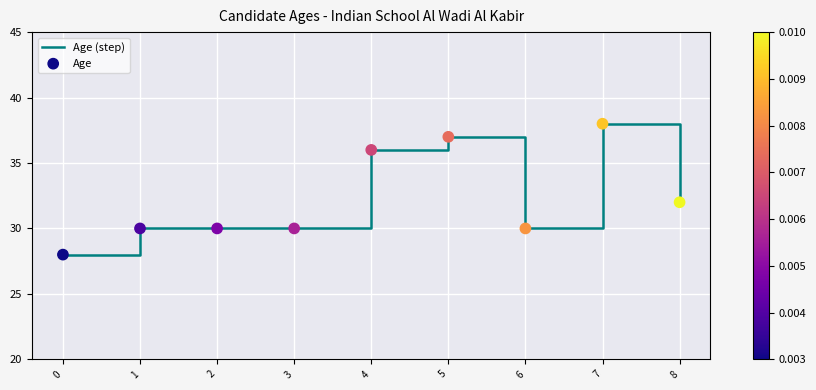

Where is the data nearest to the value 33?

8